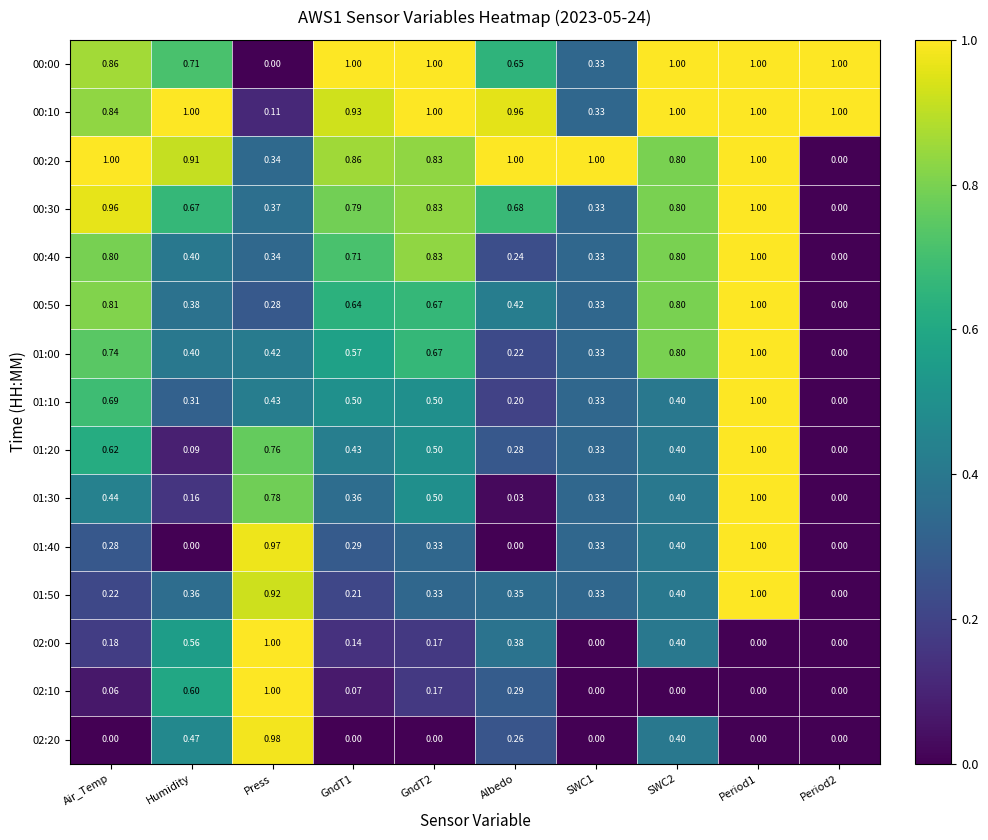

What is the difference between the highest and lowest values at GndT2?

1.0